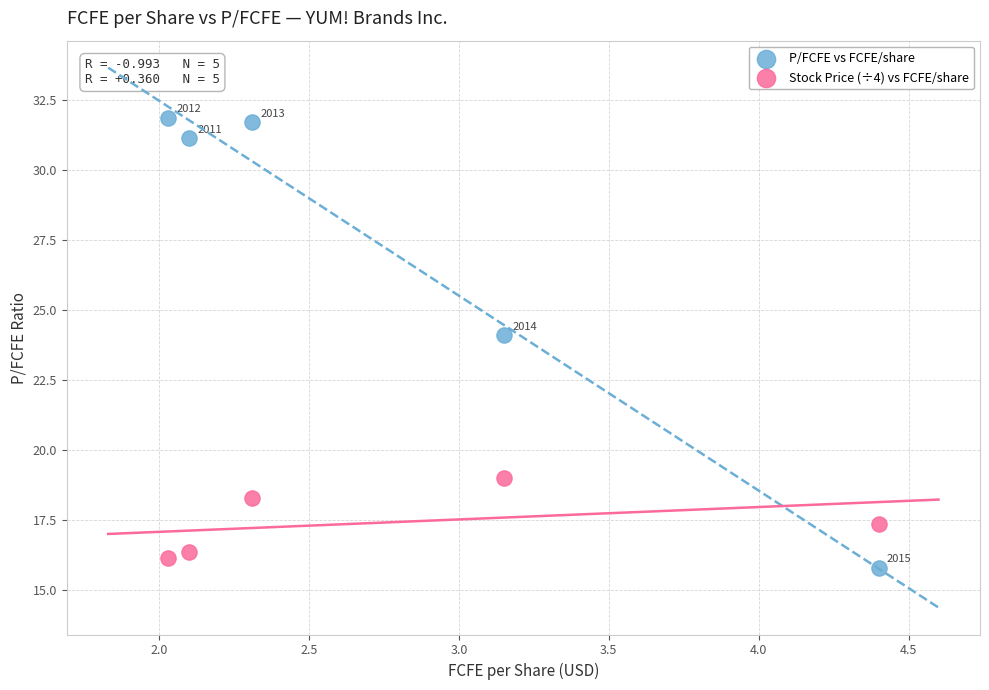

What are all the series names shown in the legend?

P/FCFE vs FCFE/share, Stock Price (÷4) vs FCFE/share